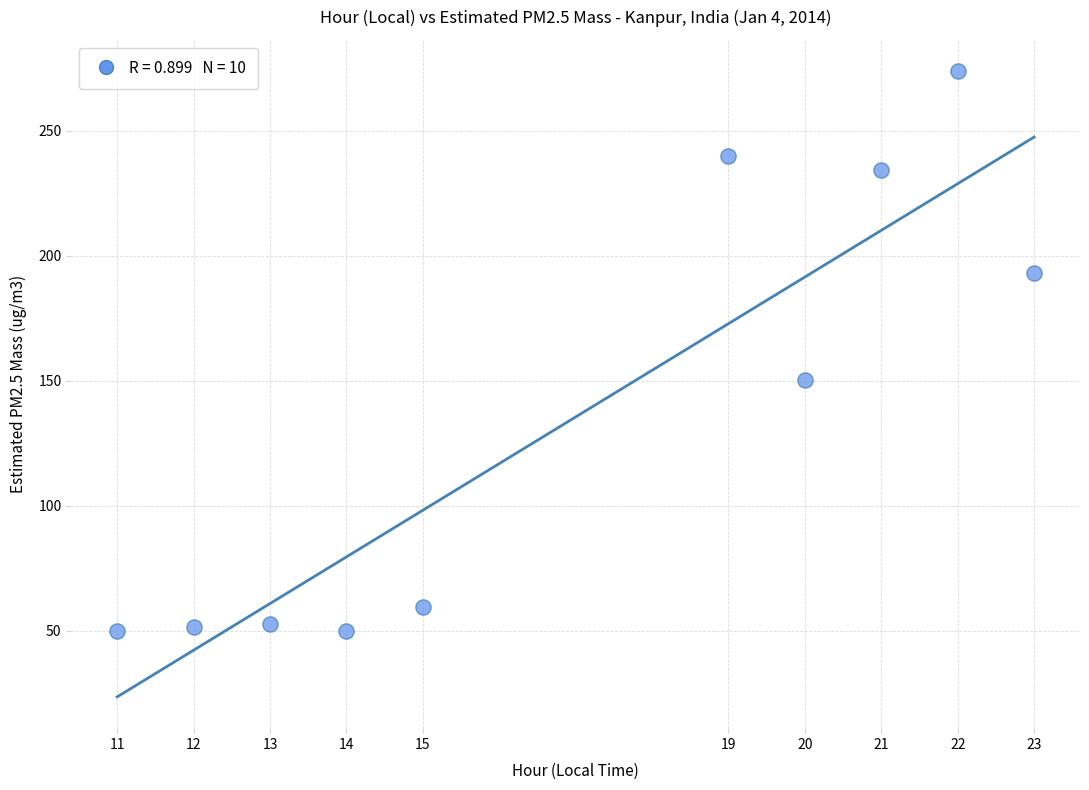

What is the average X value?

17.0